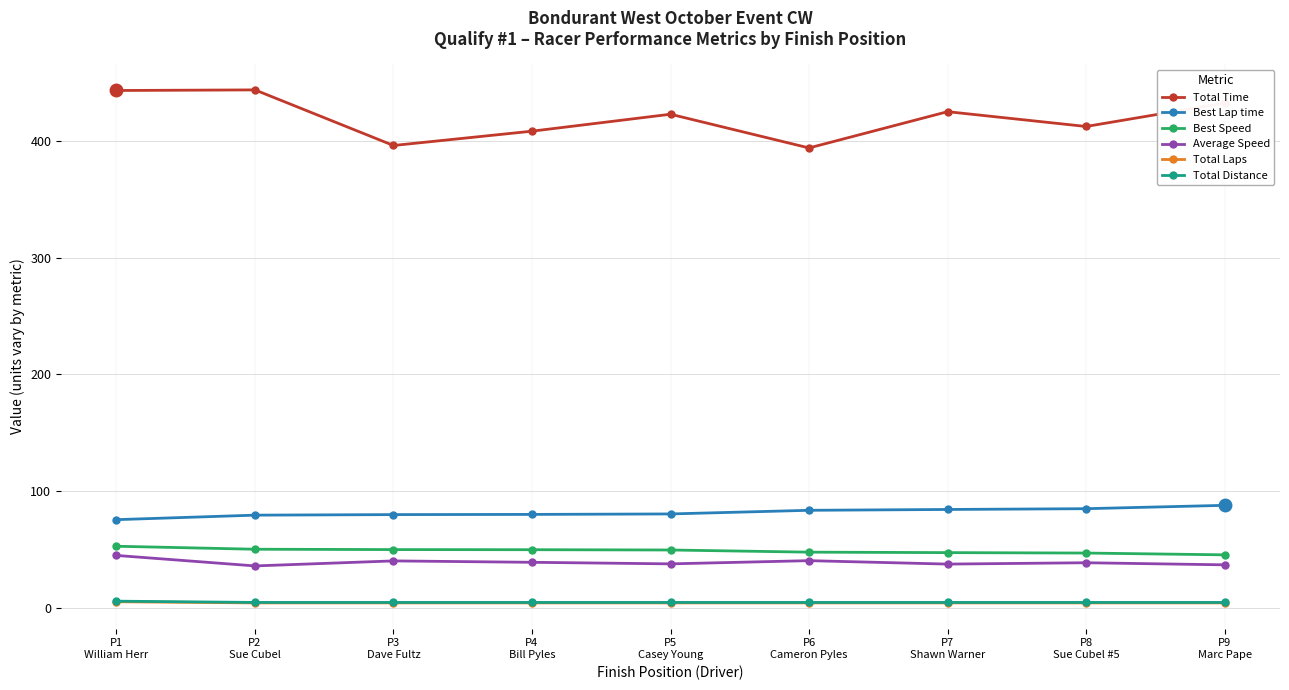

What is the lowest value of the Average Speed series?

35.7